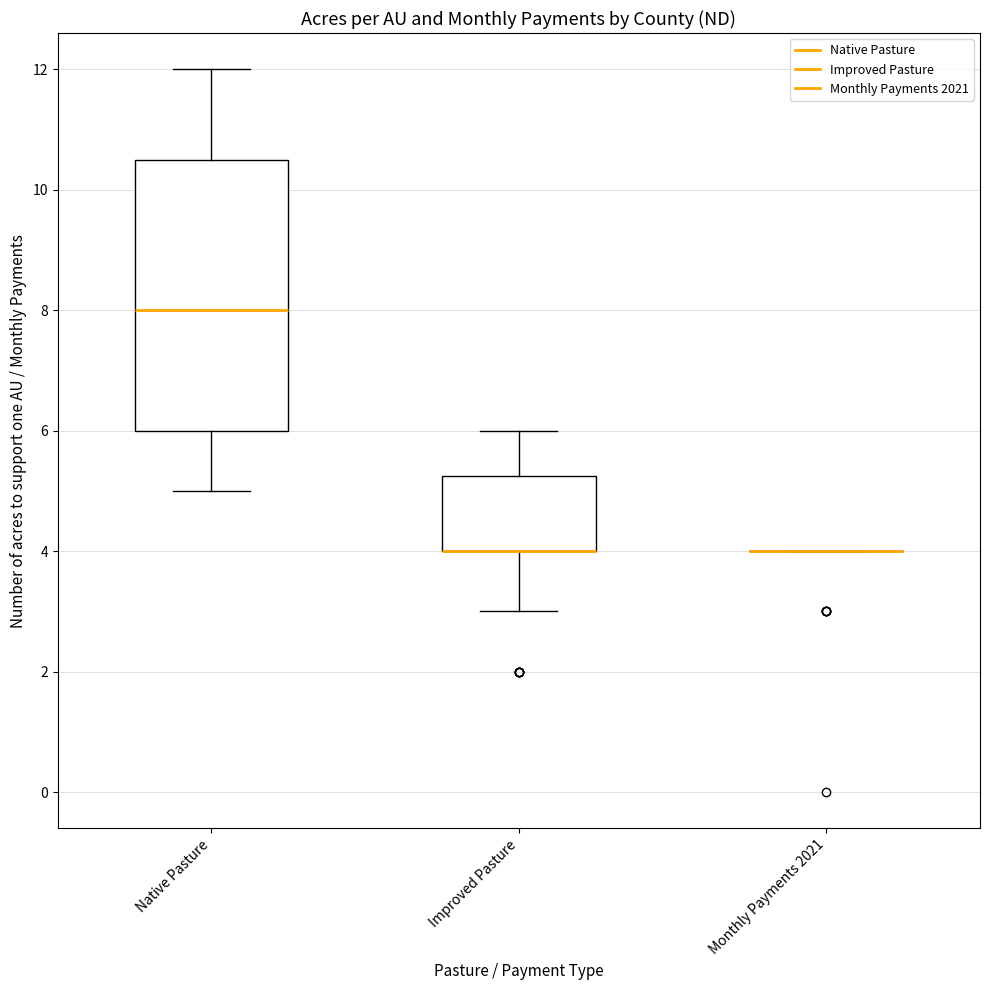

Reading left to right, transcribe this box plot: for each box, give where its median line is, the range the box spans, and where its two whiskers end, as read against the y-axis. The values are not printed on the chart, so give them approximately, as read against the axis.

Native Pasture: median 8.0, box 6.0 to 10.6, whiskers 5.0 to 12.0
Improved Pasture: median 4.0 (drawn on the box's lower edge), box 4.0 to 5.2, whiskers 3.0 to 6.0
Monthly Payments 2021: box collapsed to a line at 4.0, whiskers 4.0 to 4.0